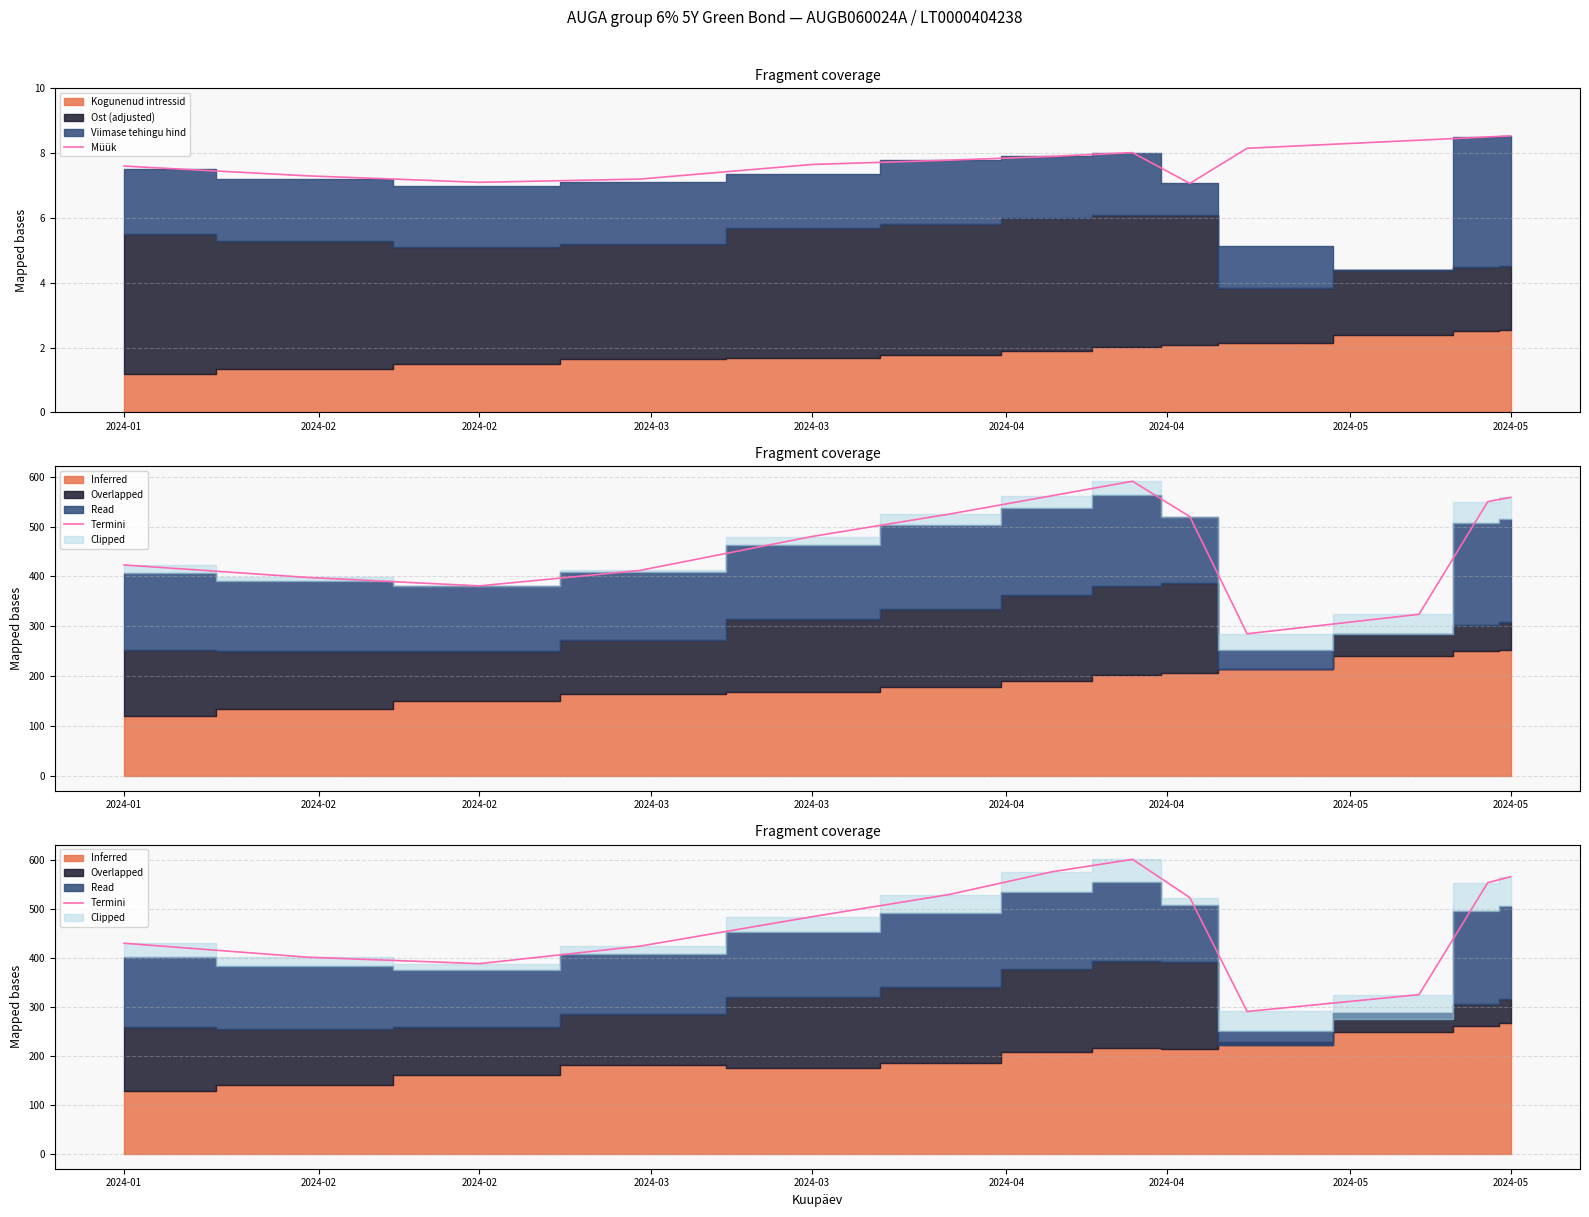

Is it true that Müük equals 7.1 at 2024-02?

True